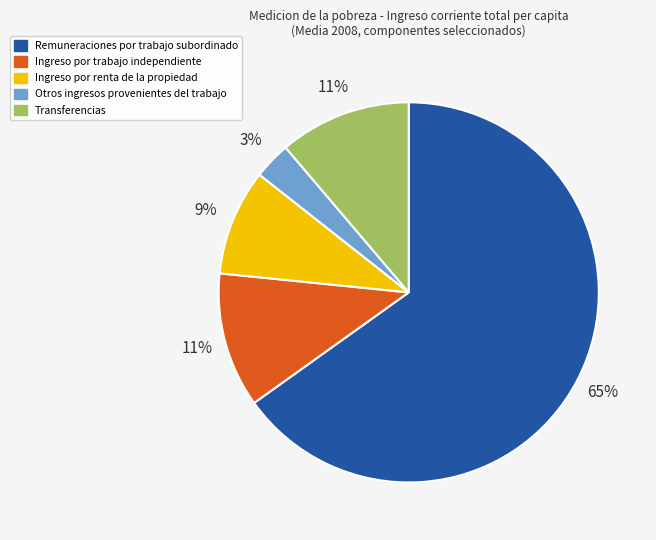

Which category has the smallest portion of the pie?

Otros ingresos provenientes del trabajo